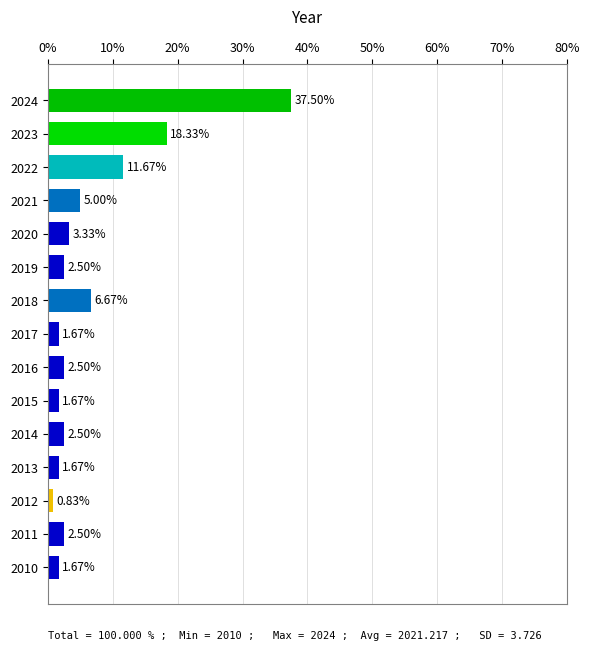

What is the difference between the maximum and minimum values?

36.7